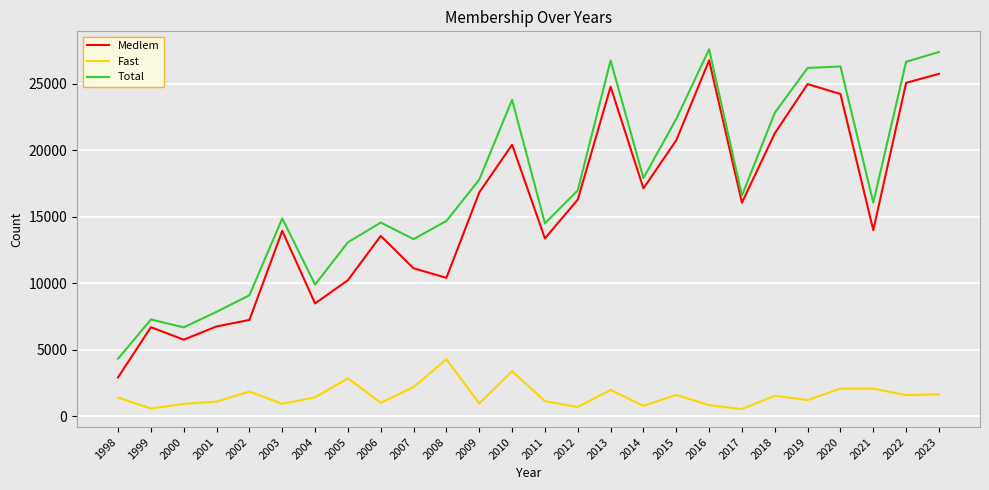

True or false: Total and Fast cross at least once.

False